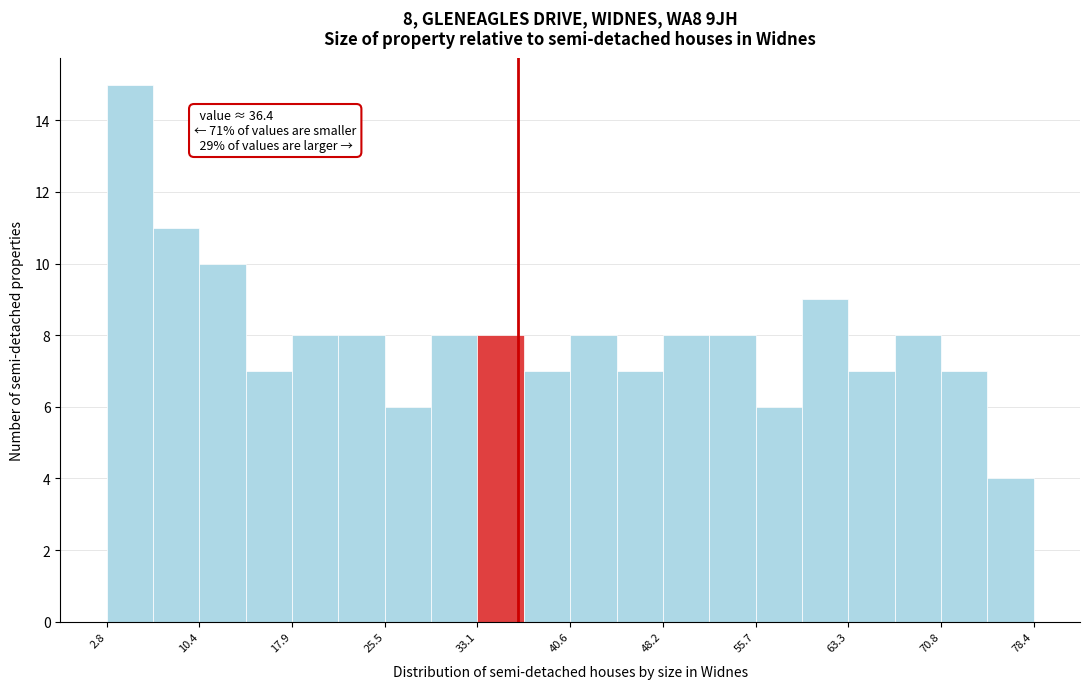

Around what value on the x-axis is the tallest bar? Give the approximate position of its centre, as read against the axis.

5